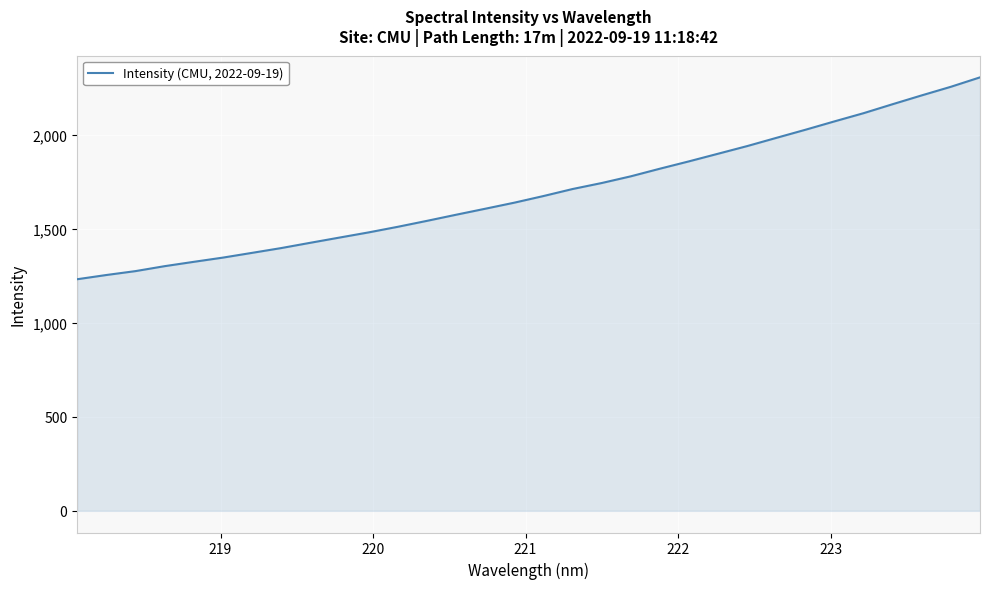

What is the minimum value shown in the chart?

1233.1